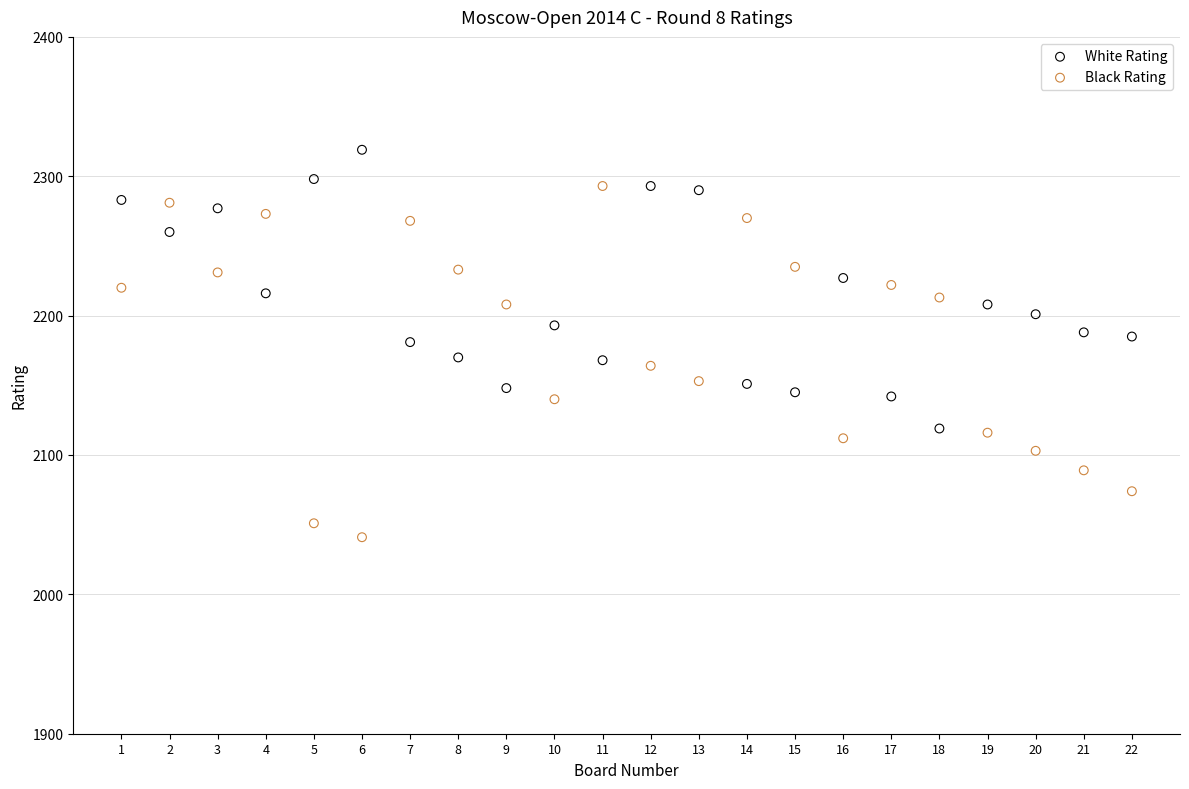

Which series contains the lowest Y value?

Black Rating